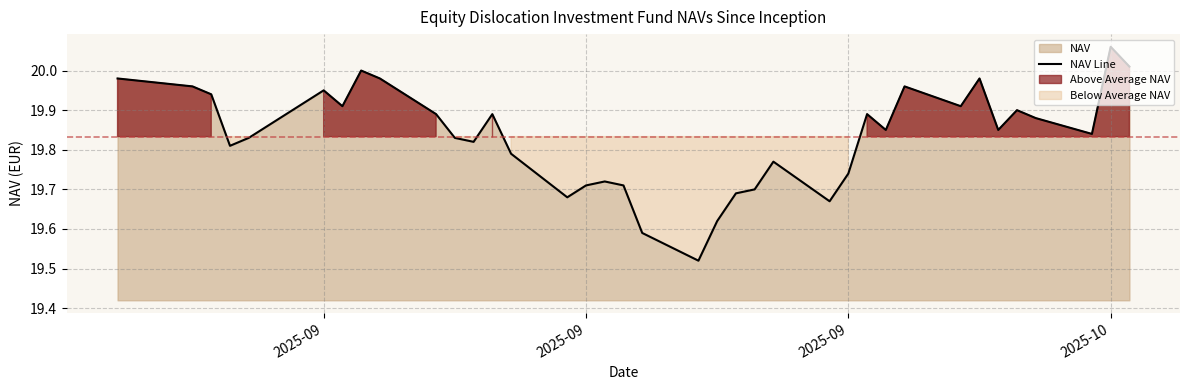

Reading right to left, list all the values displayed in this chart.

20.0	20.1	19.8	19.9	19.9	19.9	20.0	19.9	20.0	19.9	19.9	19.7	19.7	19.8	19.7	19.7	19.6	19.5	19.6	19.7	19.7	19.7	19.7	19.8	19.9	19.8	19.8	19.9	20.0	20.0	19.9	19.9	19.8	19.8	19.9	20.0	20.0